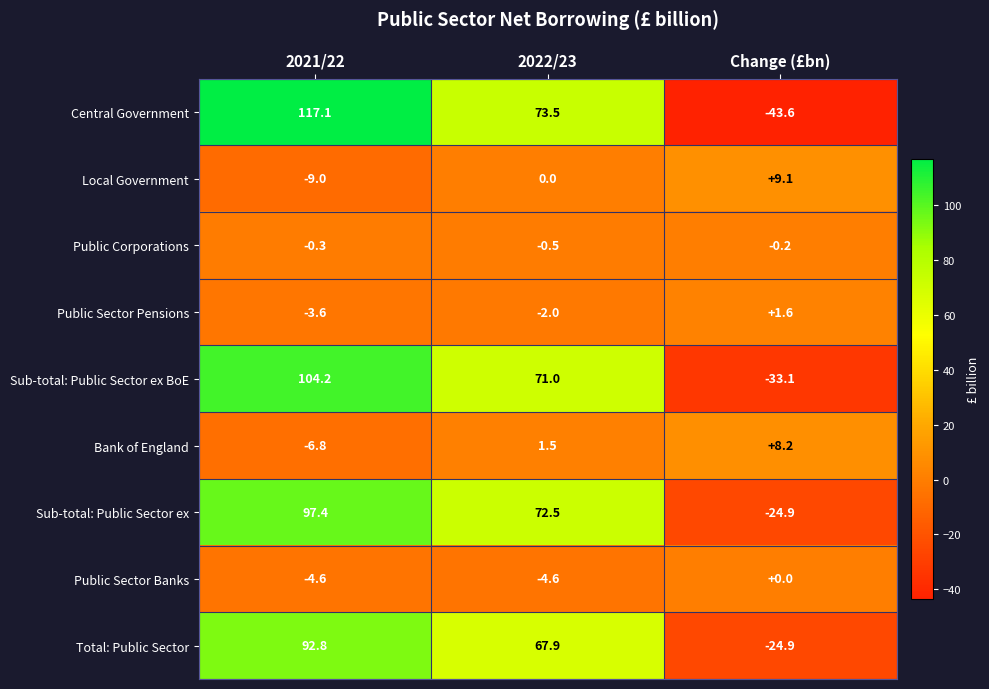

How many negative values does the Sub-total: Public Sector ex series have?

1